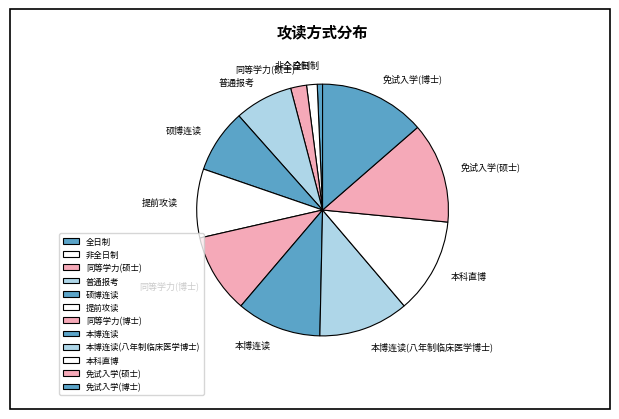

Which slice is the smallest?

全日制